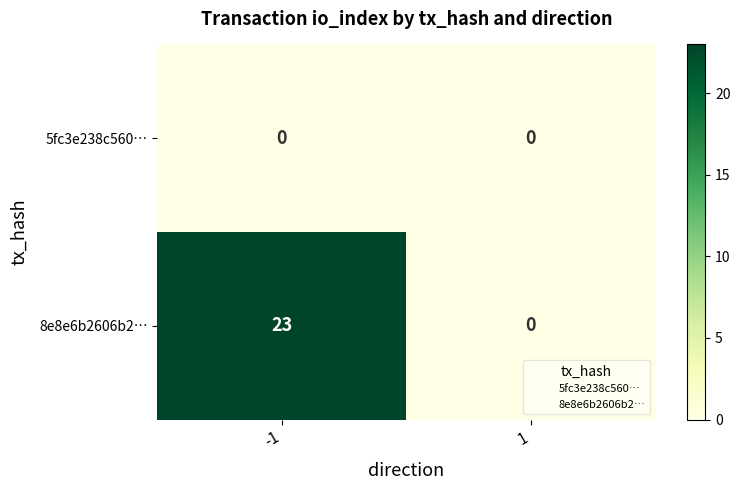

What is the maximum value for 8e8e6b2606b2…?

23